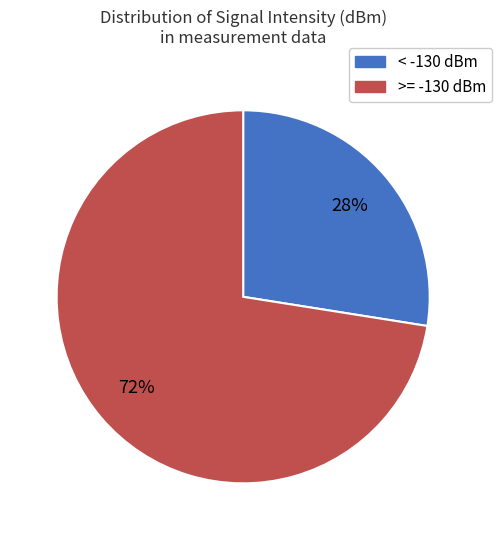

Does any single category account for the majority?

Yes